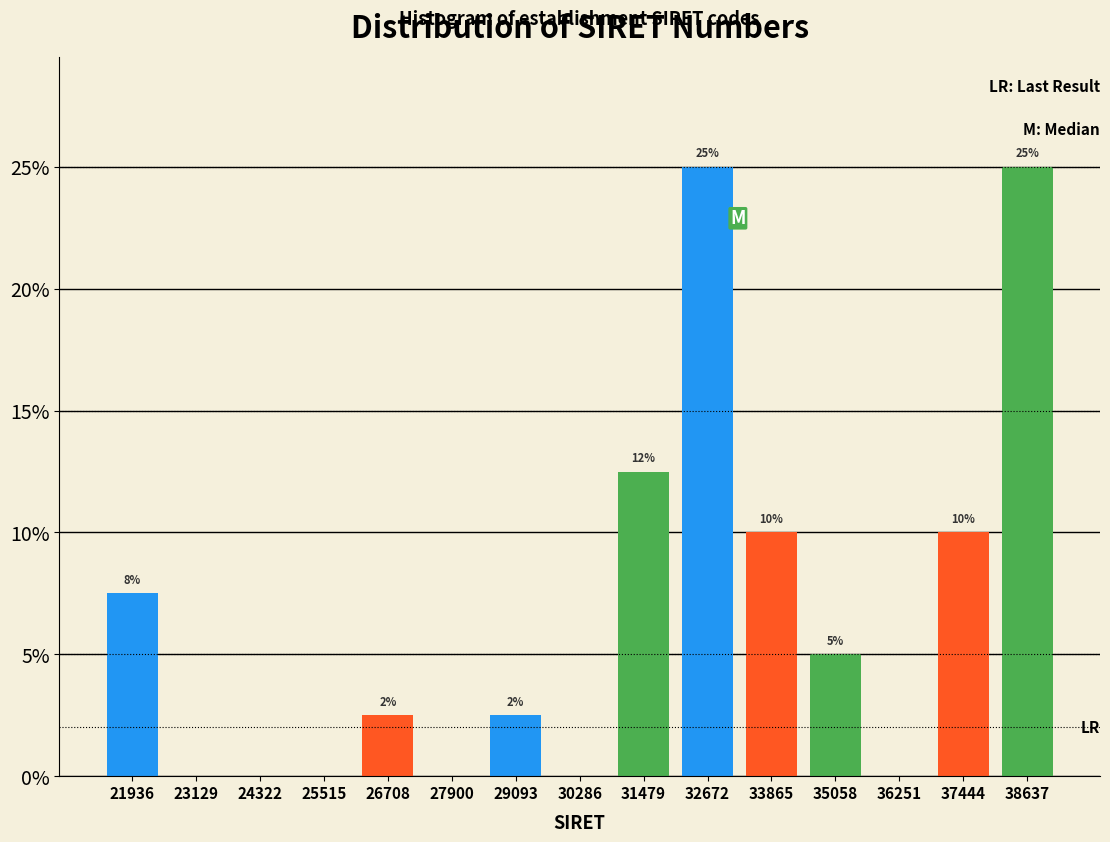

What is the sum of the values at 37444 and 35058?

15.0